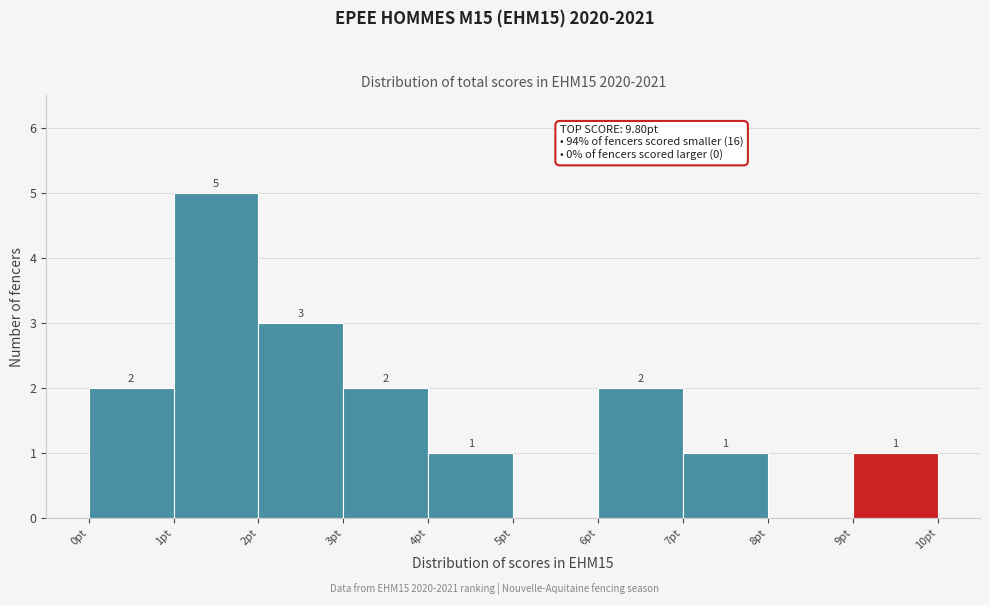

Which range on the x-axis has the tallest bar?

1 to 2